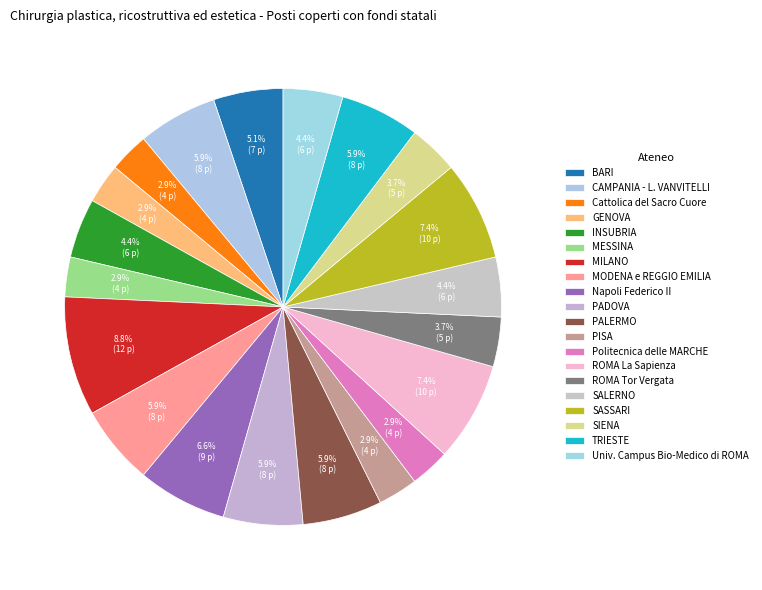

To the nearest percent, what is the difference between the largest and smallest slice percentages?

6%